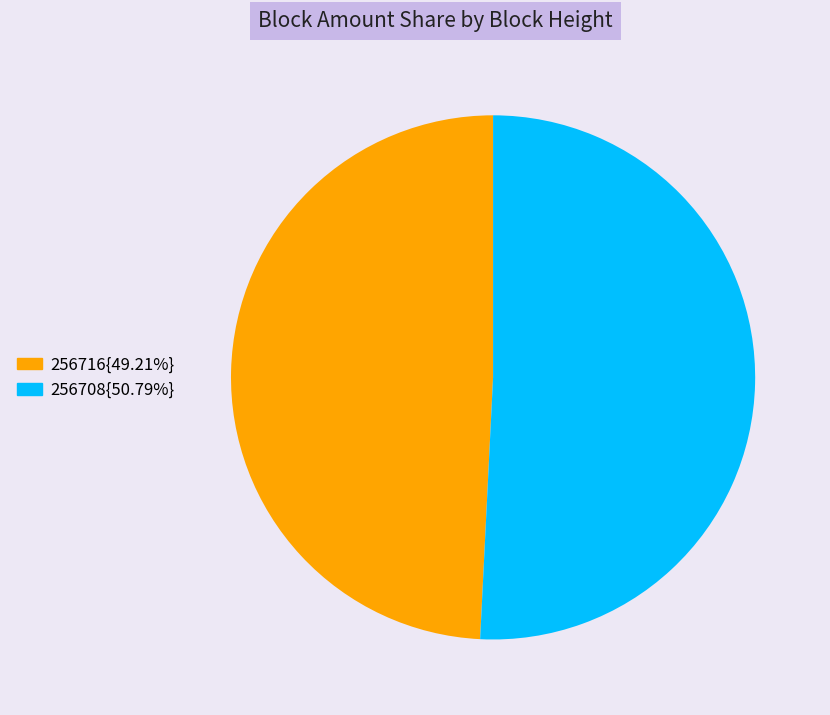

Is there a majority slice in this chart?

Yes